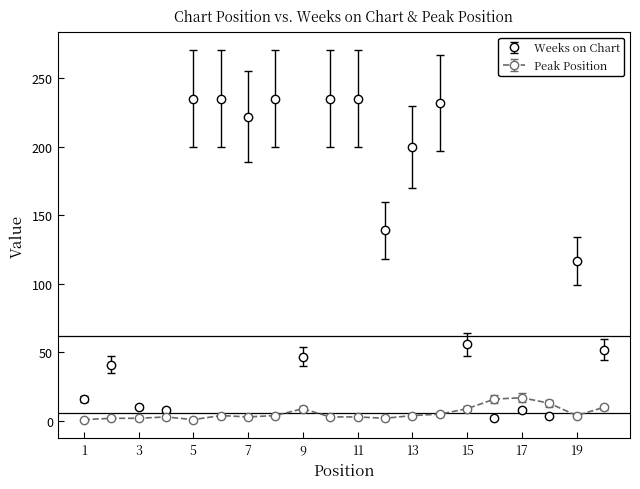

How many times do Weeks on Chart and Peak Position cross each other?

2